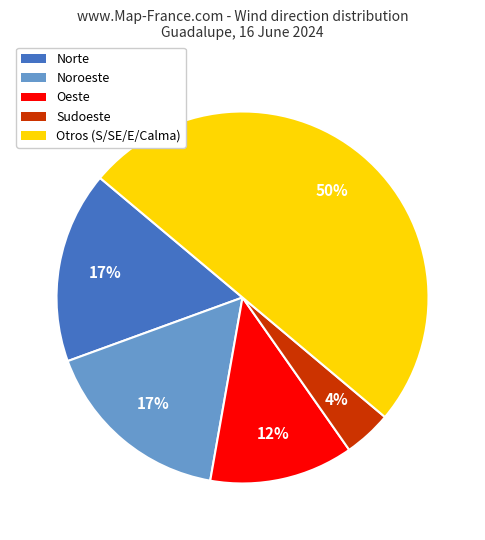

To the nearest percent, what is the difference between the Otros (S/SE/E/Calma) and Norte slice percentages?

33%